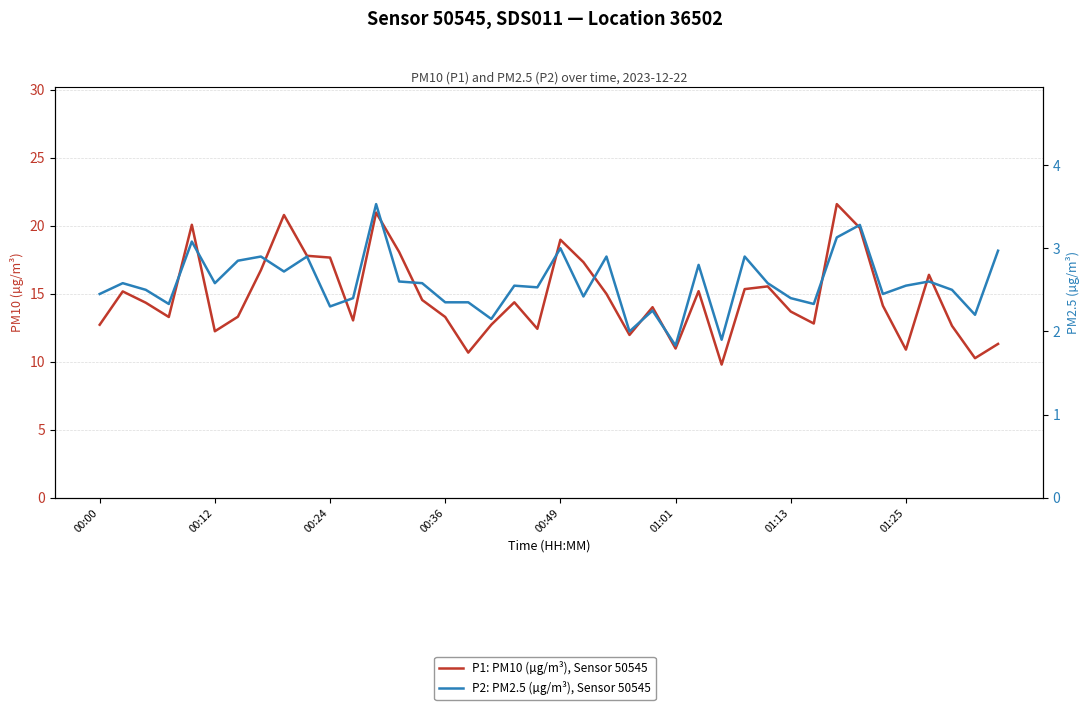

True or false: P2: PM2.5 (µg/m³), Sensor 50545 has a value of 3.4 at 00:00.

False